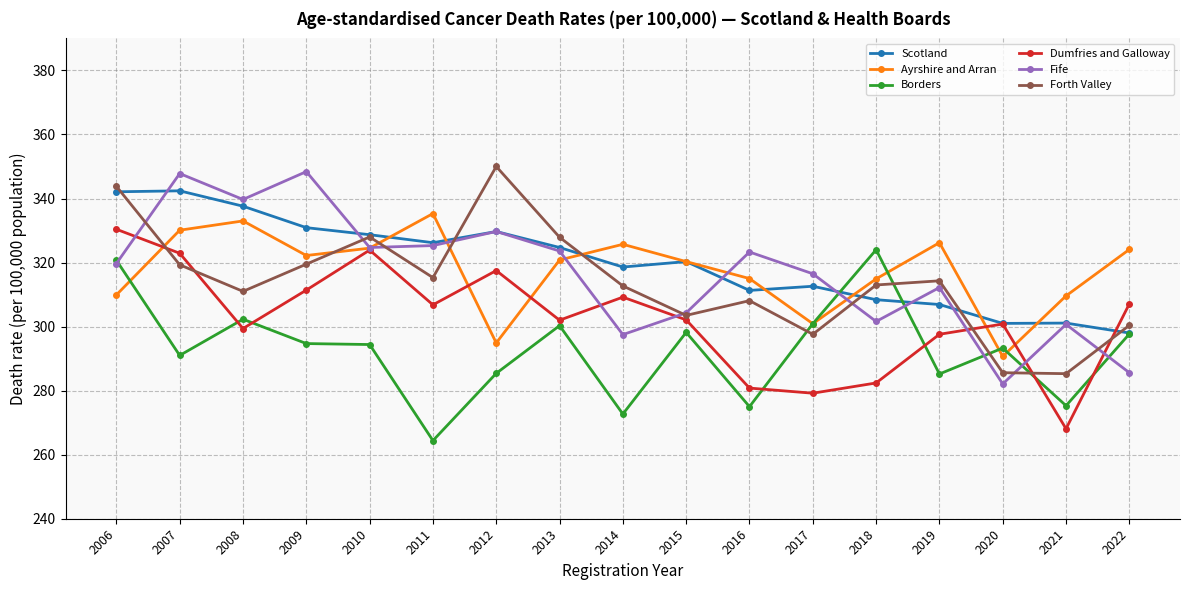

What is the difference between the Fife values at 2019 and 2016?

11.1